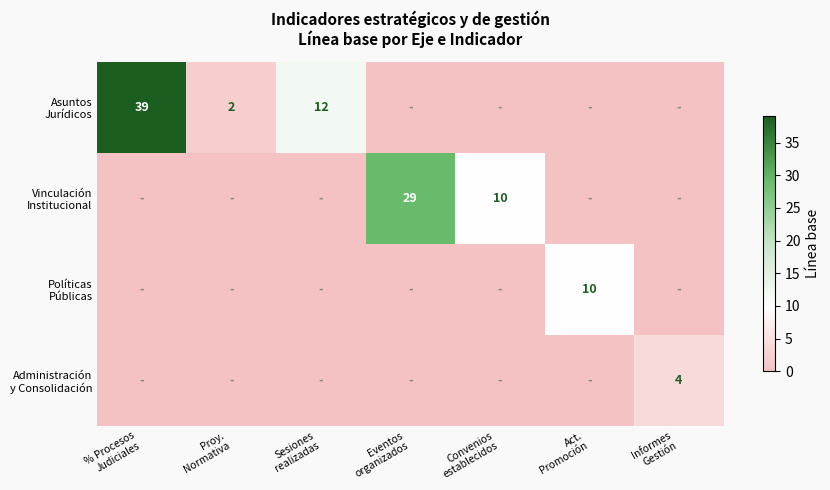

What is the difference between the highest and lowest values at Proy.
Normativa?

2